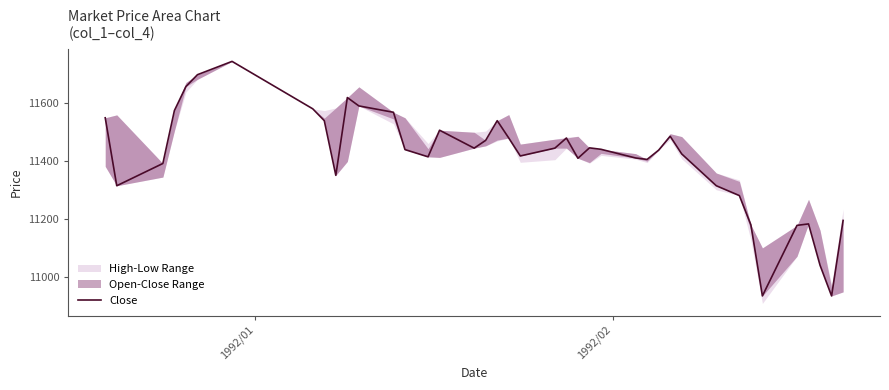

What is the smallest value displayed?

10934